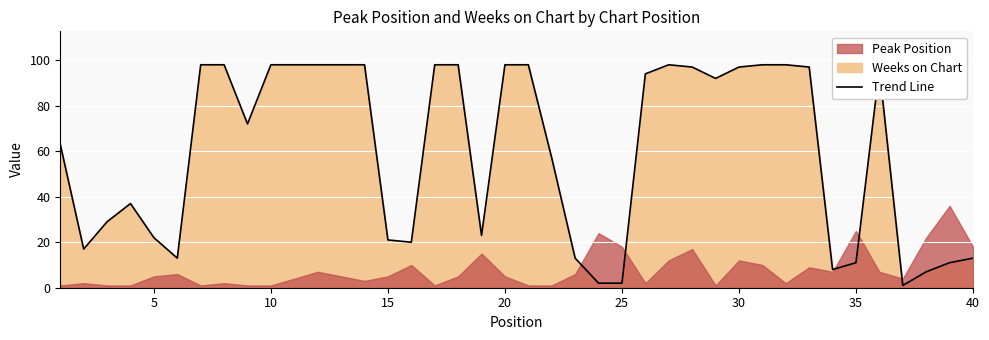

Which label corresponds to the smallest value in the chart?

37